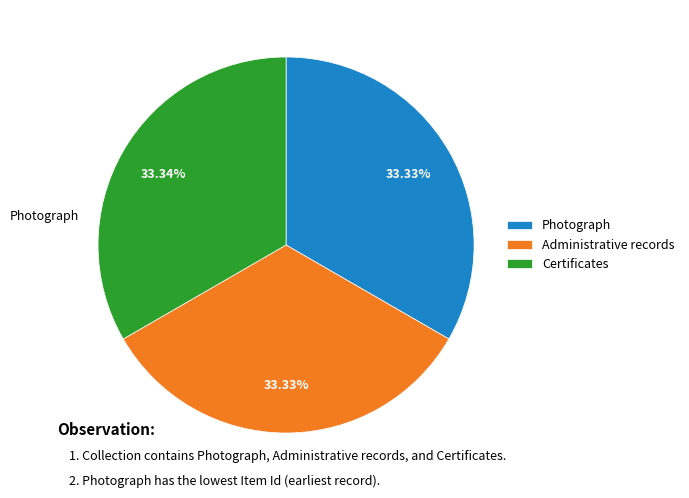

What is the ratio of the value at Certificates to the value at Photograph?

1.0